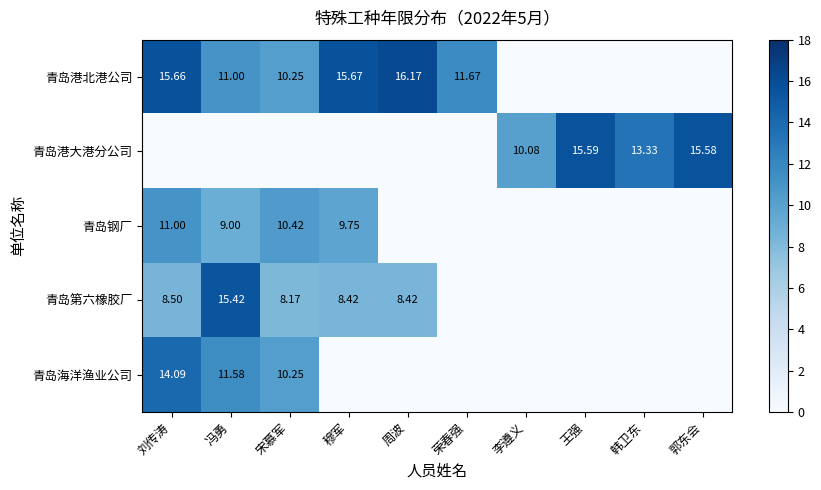

Which has a higher value, 郭东会 or 李遵义?

郭东会